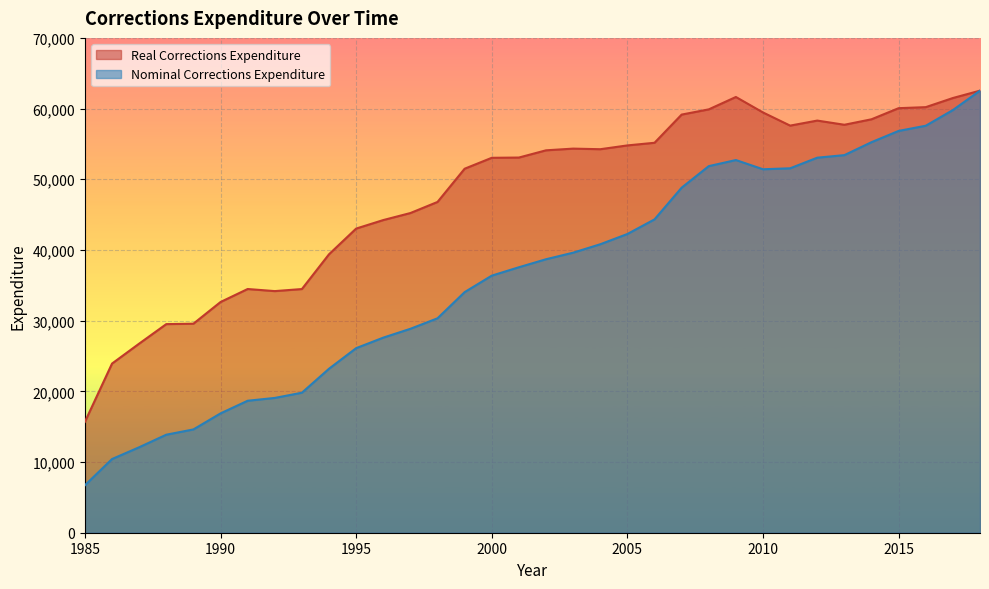

In Real Corrections Expenditure, how many points are higher than both neighbors (excluding endpoints)?

4